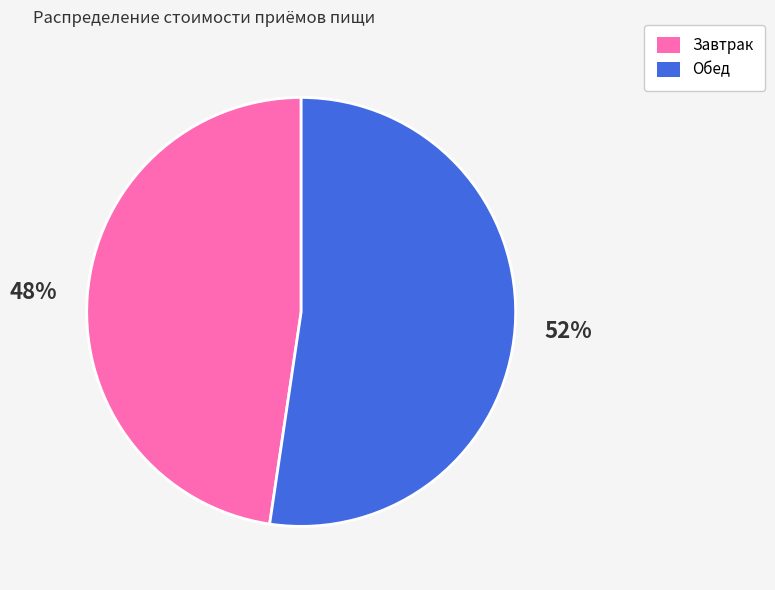

Rank the categories by value from lowest to highest.

Завтрак, Обед